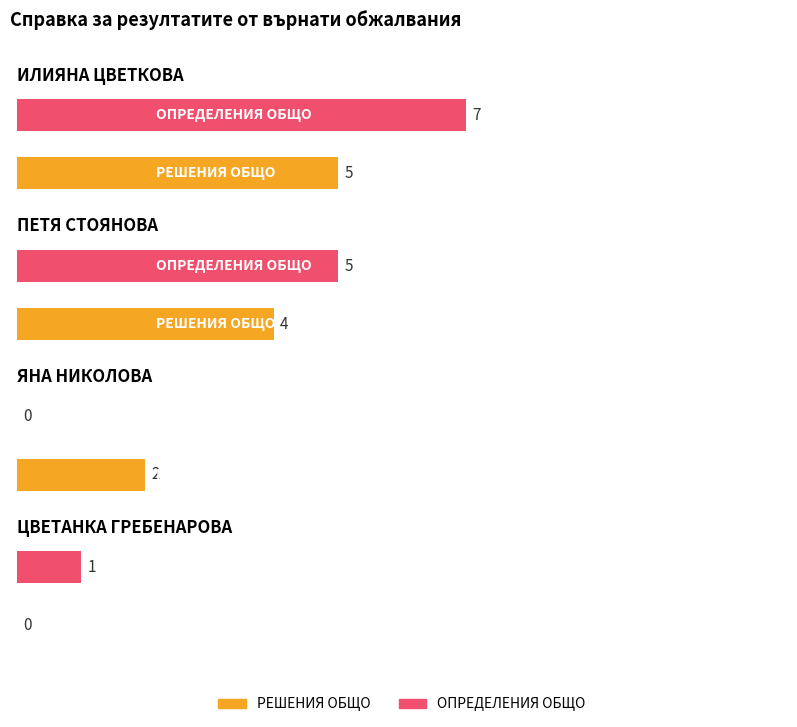

The РЕШЕНИЯ ОБЩО series shows 2 at ЦВЕТАНКА ГРЕБЕНАРОВА. True or false?

False